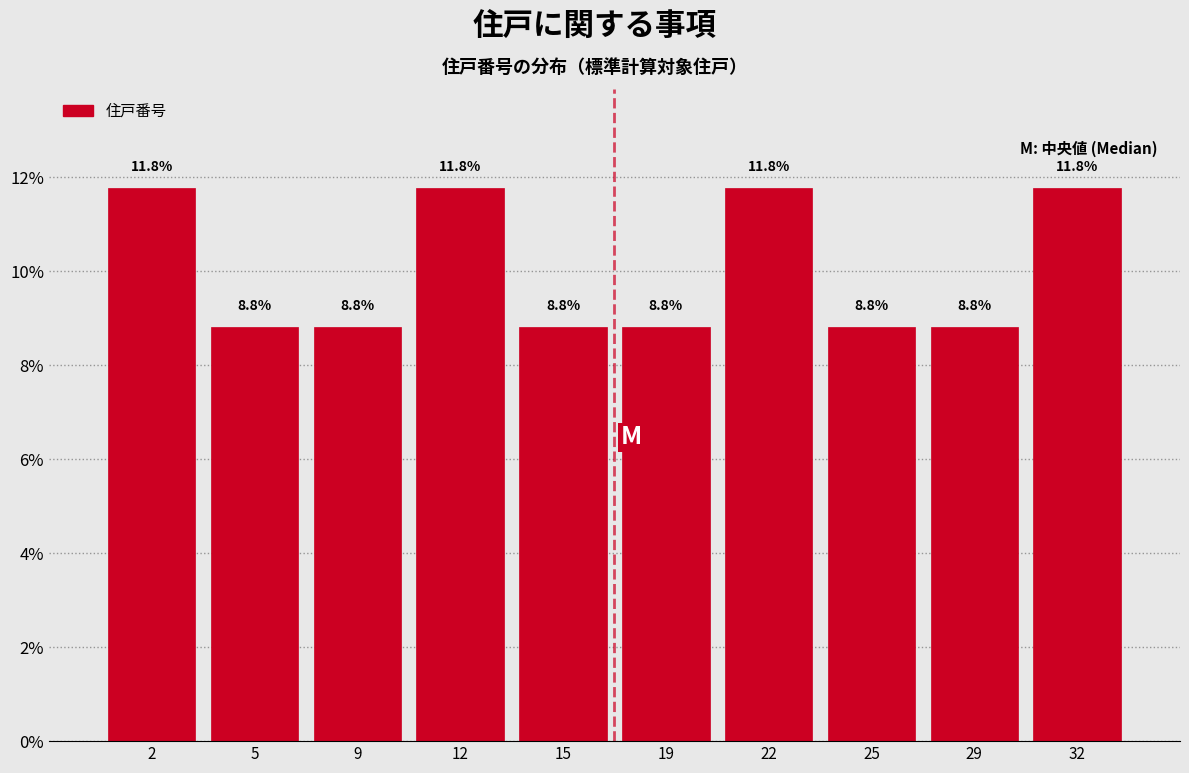

Reading left to right, list all the values displayed in this chart.

2=11.8	5=8.8	9=8.8	12=11.8	15=8.8	19=8.8	22=11.8	25=8.8	29=8.8	32=11.8